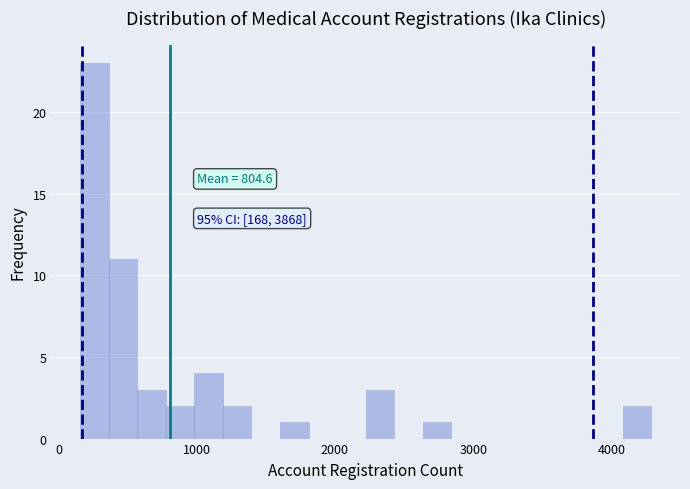

Around what value on the x-axis is the tallest bar? Give the approximate position of its centre, as read against the axis.

300